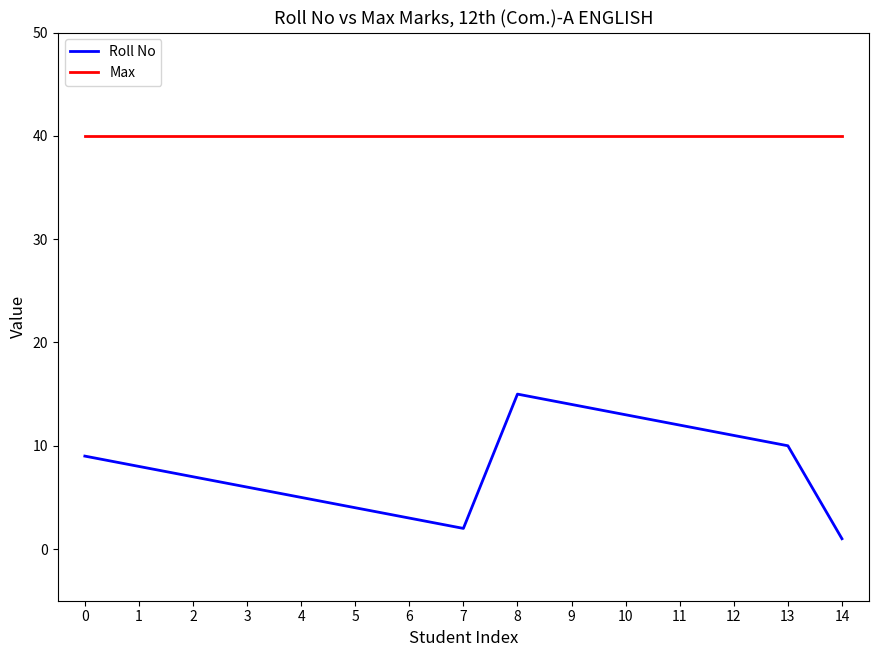

What is the difference between the maximum and second lowest values in the Roll No series?

13